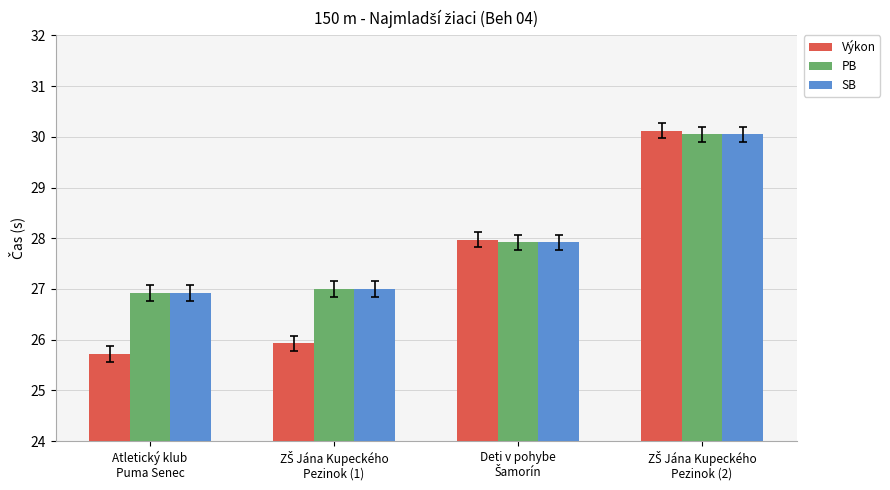

What is the maximum value for PB?

30.1